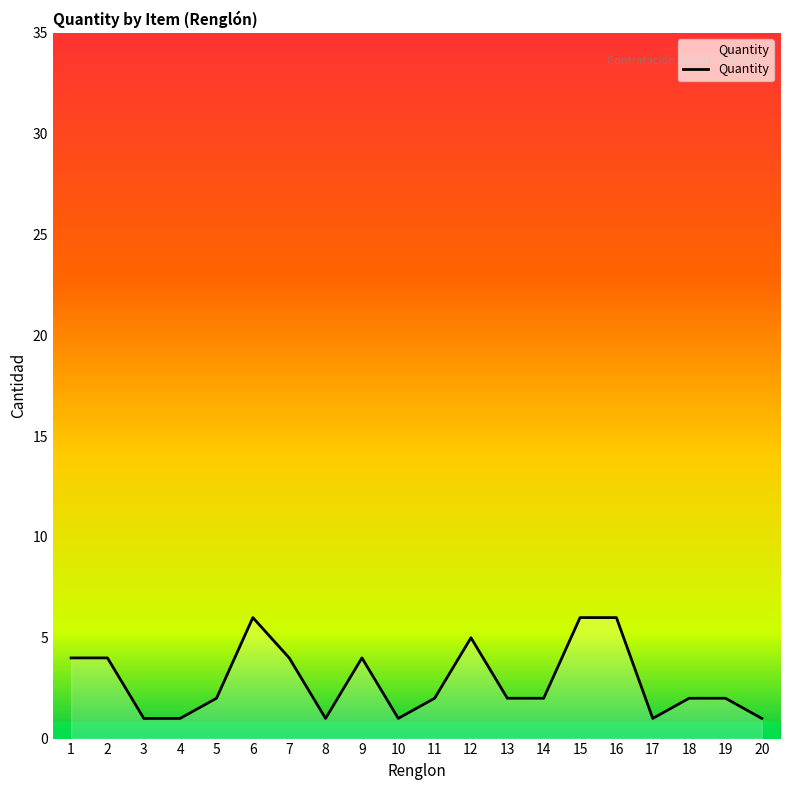

Does the chart display data point markers on the line(s)?

No